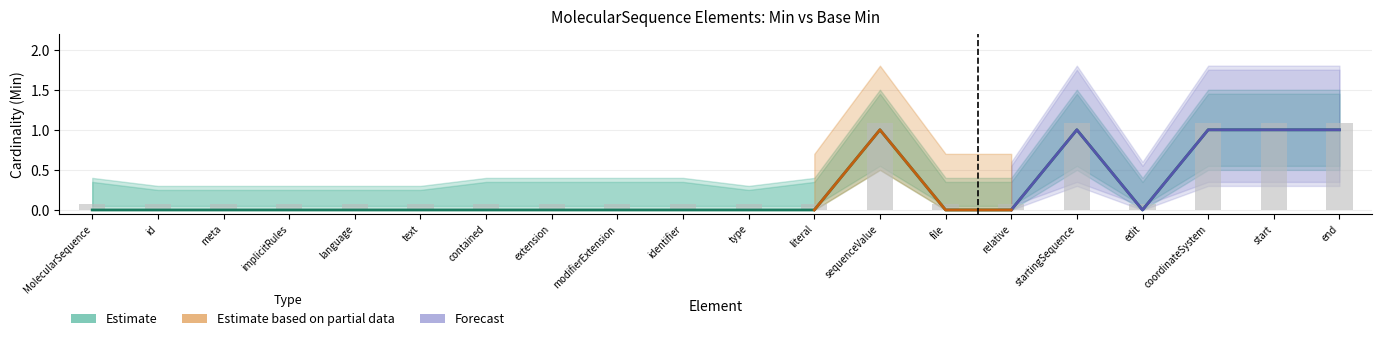

What is the spread (max minus min) of values at modifierExtension?

0.1